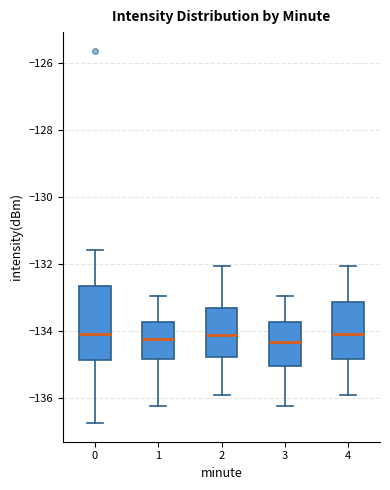

Reading left to right, read every box against the y-axis: the position of its median line, the range the box covers, and the ends of its whiskers. The values are not printed on the chart, so give them approximately, as read against the axis.

0: median -134.2, box -134.8 to -132.6, whiskers -136.8 to -131.6
1: median -134.2, box -134.8 to -133.8, whiskers -136.2 to -133.0
2: median -134.2, box -134.8 to -133.4, whiskers -135.8 to -132.0
3: median -134.4, box -135.0 to -133.8, whiskers -136.2 to -133.0
4: median -134.0, box -134.8 to -133.2, whiskers -135.8 to -132.0